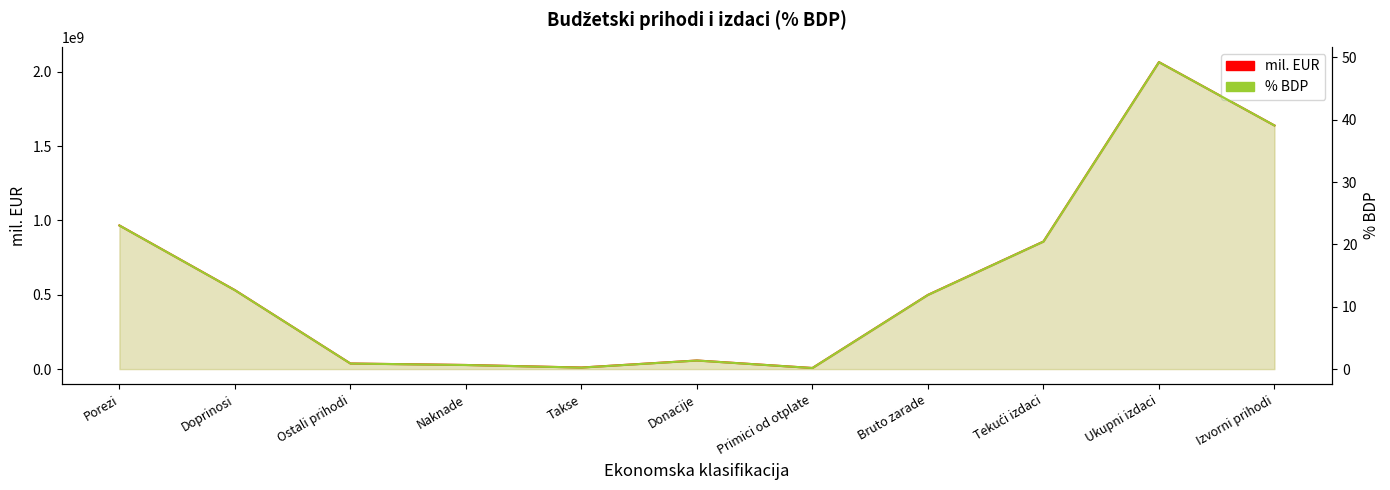

Reading left to right, extract all data points from this chart.

mil. EUR: Porezi=966103834.3	Doprinosi=531020571.4	Ostali prihodi=37615005.4	Naknade=27818785.1	Takse=10636442.8	Donacije=57919486.8	Primici od otplate=7414914.8	Bruto zarade=499146970.1	Tekući izdaci=858015865.8	Ukupni izdaci=2064681311.4	Izvorni prihodi=1638529040.5
% BDP: Porezi=23.0	Doprinosi=12.7	Ostali prihodi=0.9	Naknade=0.7	Takse=0.2	Donacije=1.4	Primici od otplate=0.2	Bruto zarade=11.9	Tekući izdaci=20.5	Ukupni izdaci=49.2	Izvorni prihodi=39.1